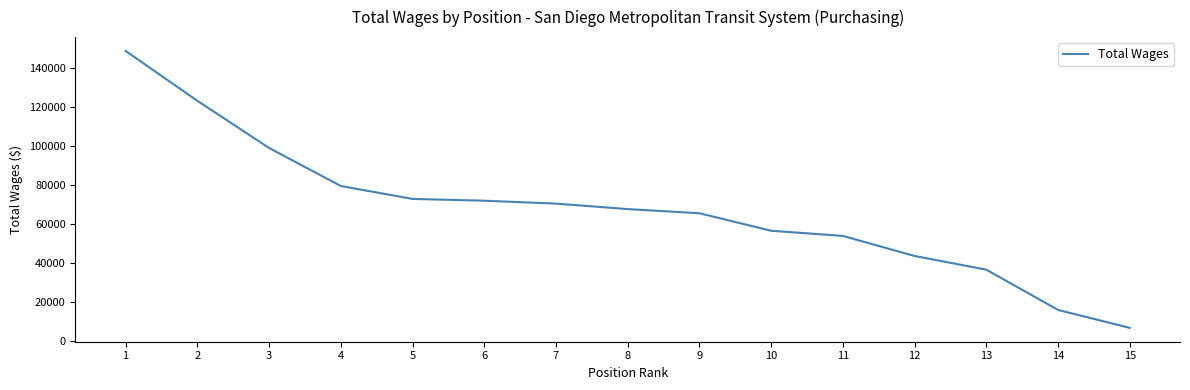

What is the average value?

67623